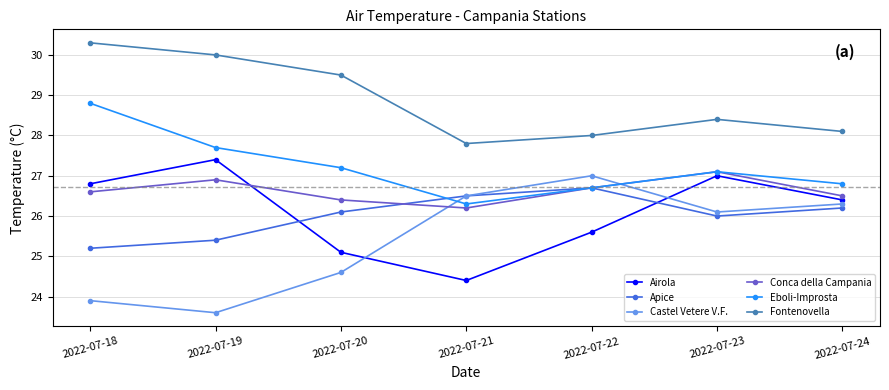

Is the value of Airola at 2022-07-23 greater than the value of Castel Vetere V.F. at 2022-07-20?

Yes